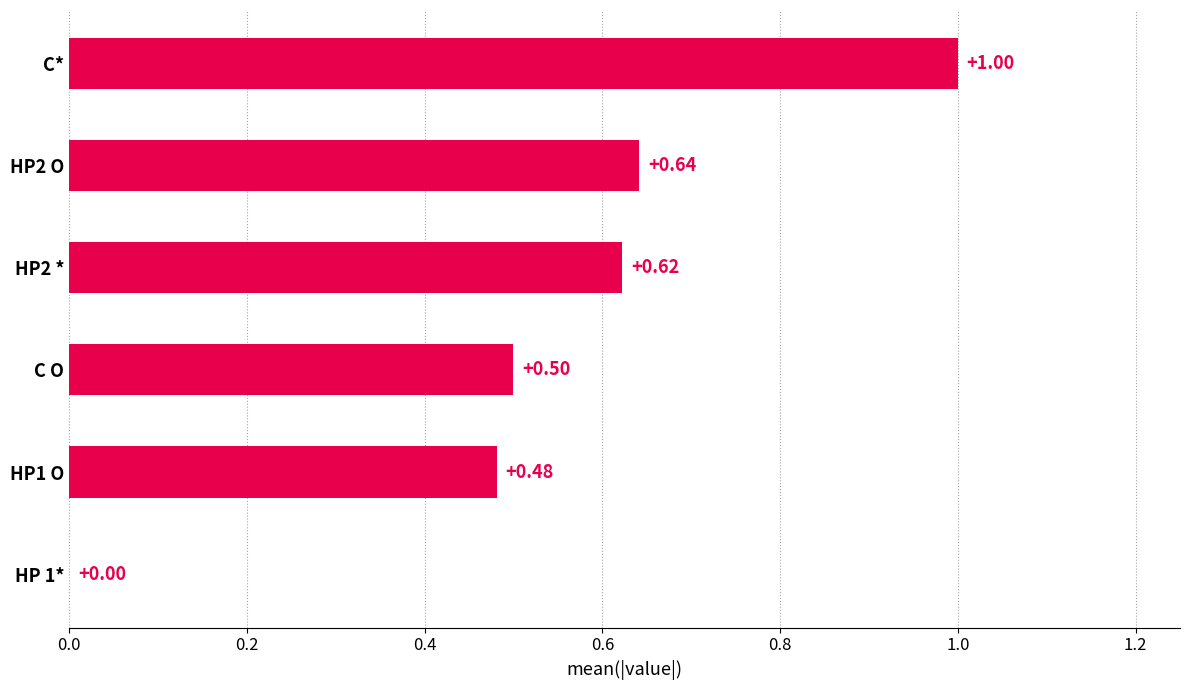

Between HP2 O and HP1 O, which is larger?

HP2 O